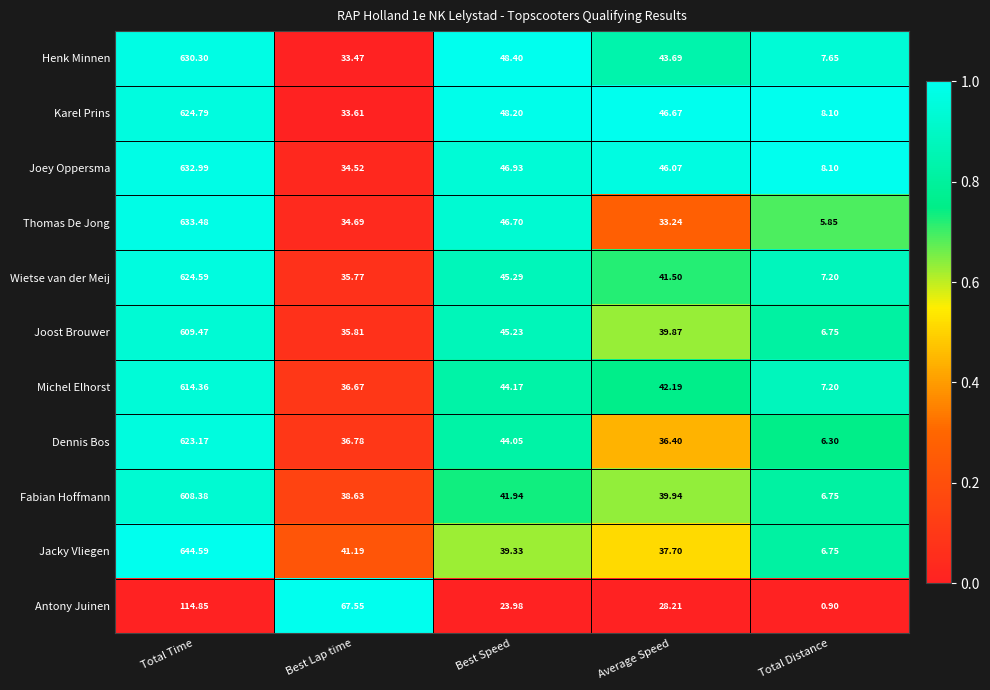

Which series has the largest total across all categories?

Jacky Vliegen